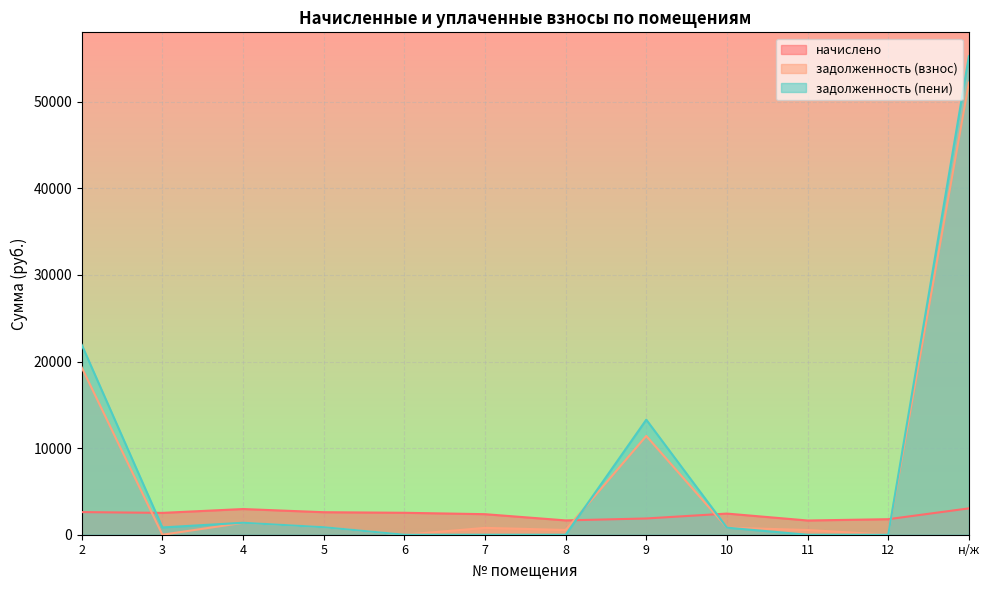

Which series has the largest total across all categories?

задолженность (пени)